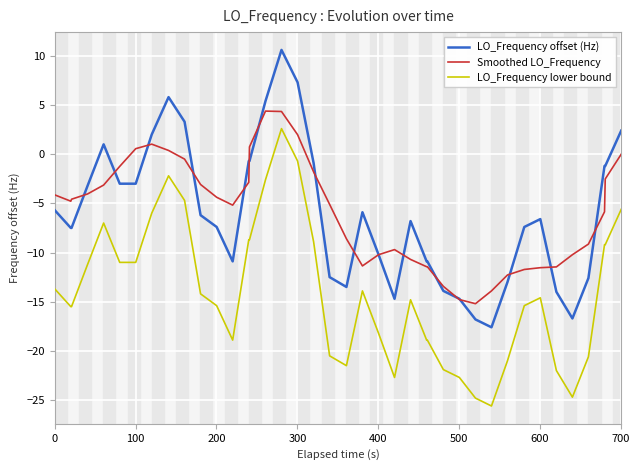

True or false: LO_Frequency lower bound and Smoothed LO_Frequency intersect in this chart.

False